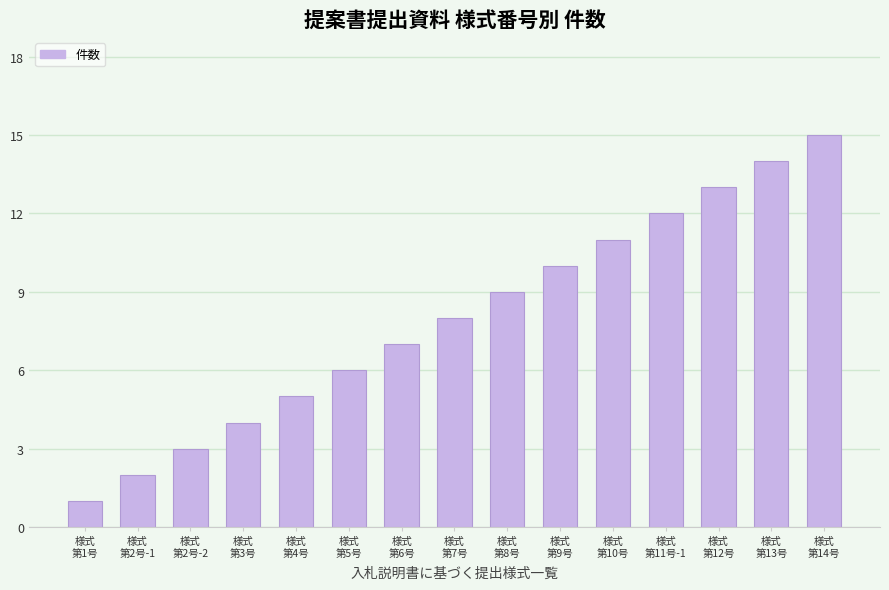

What is the sum of the values at 様式
第7号 and 様式
第11号-1?

20